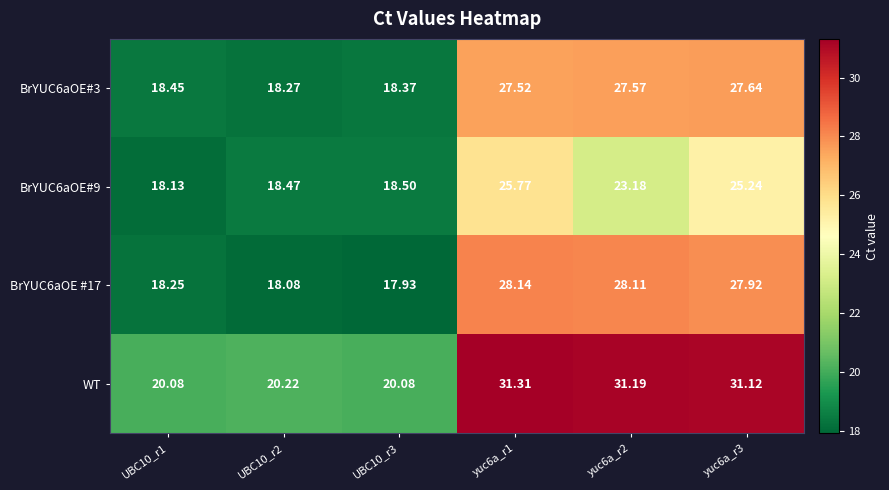

Which series has the largest total across all categories?

WT